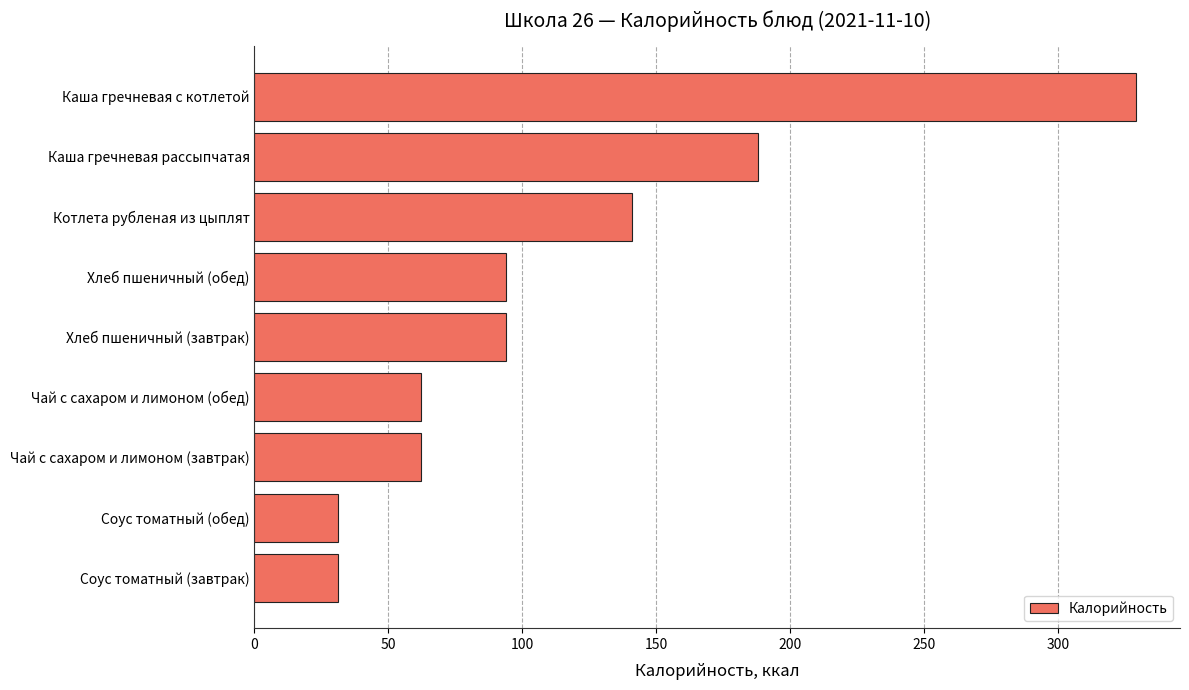

What is the minimum value shown in the chart?

31